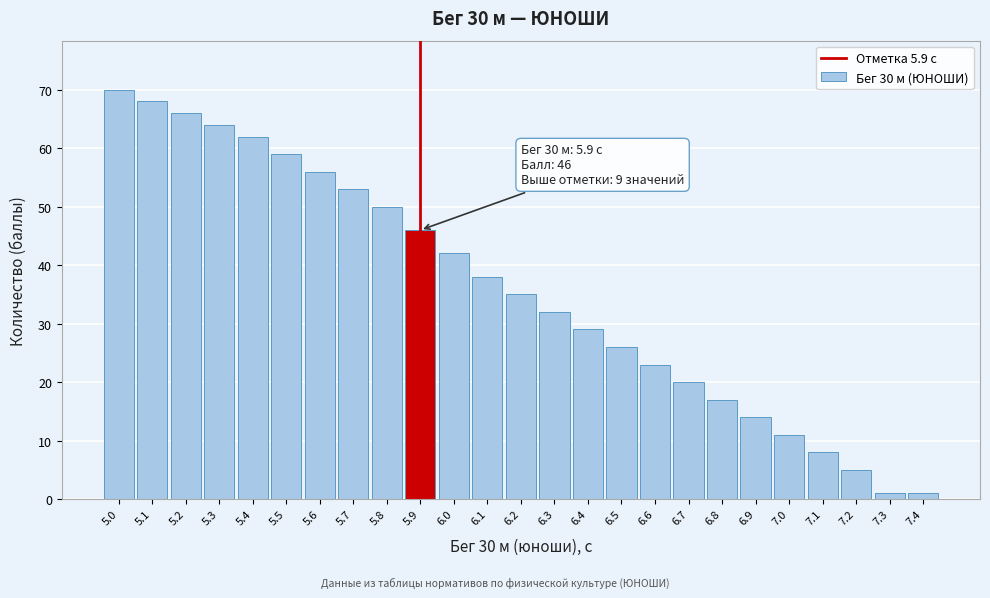

Reading left to right, transcribe all the data shown in this chart.

70	68	66	64	62	59	56	53	50	46	42	38	35	32	29	26	23	20	17	14	11	8	5	1	1